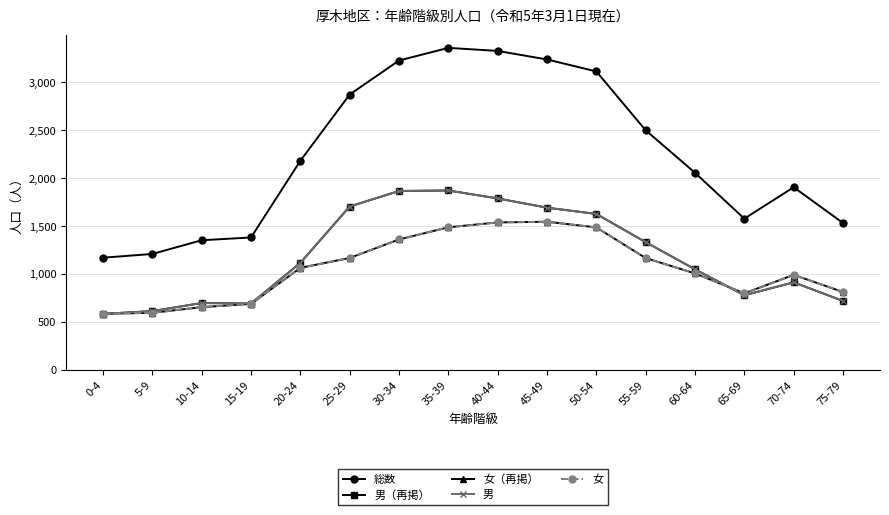

Rank the series by their maximum value, from highest to lowest.

総数, 男（再掲）, 男, 女（再掲）, 女